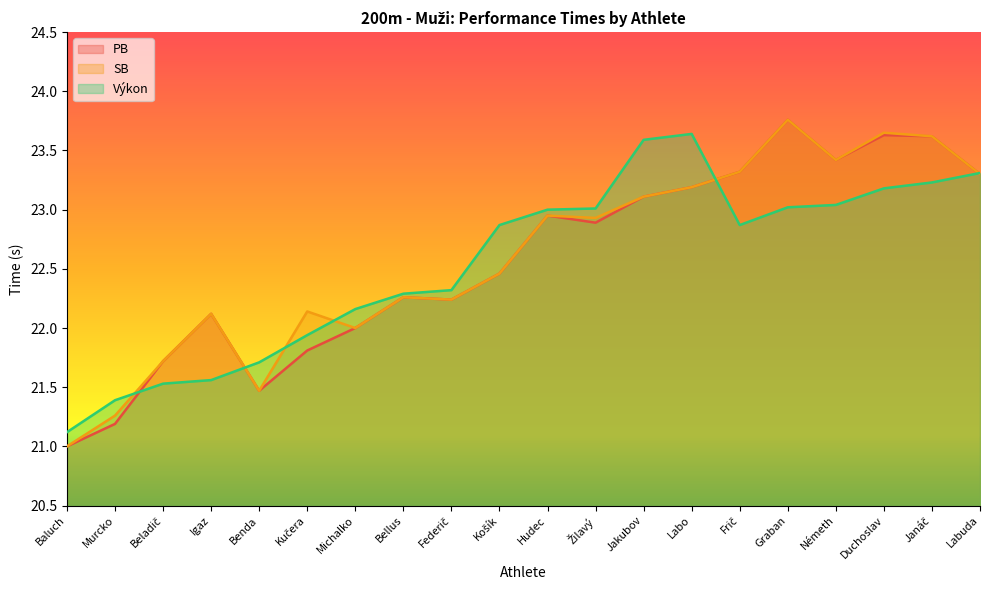

At which label is Výkon closest to 22?

Kučera